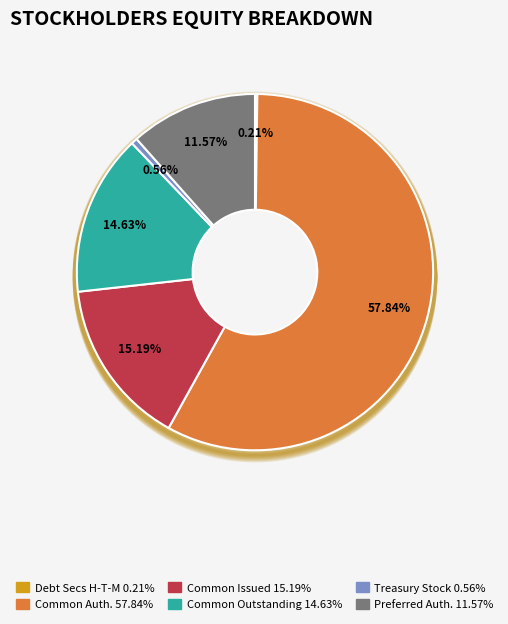

How many slices are in this pie chart?

6